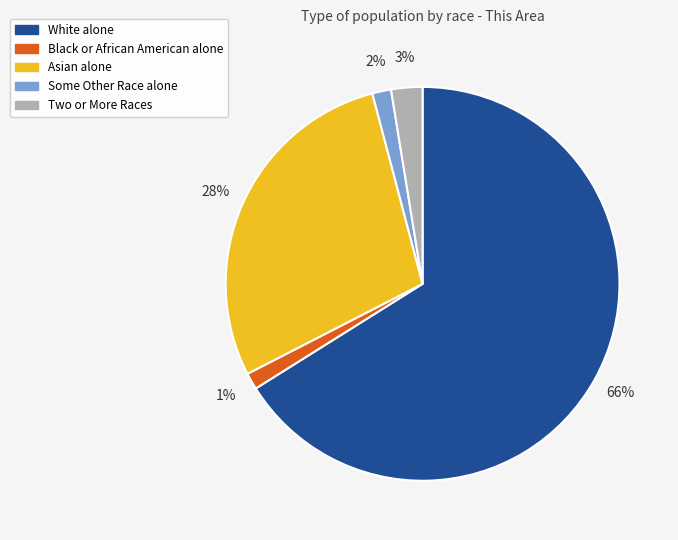

Combined, do Black or African American alone and Two or More Races account for over 50%?

No